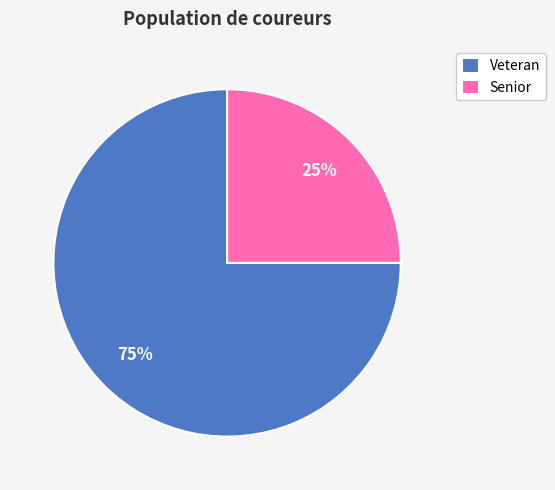

How many slices are in this pie chart?

2